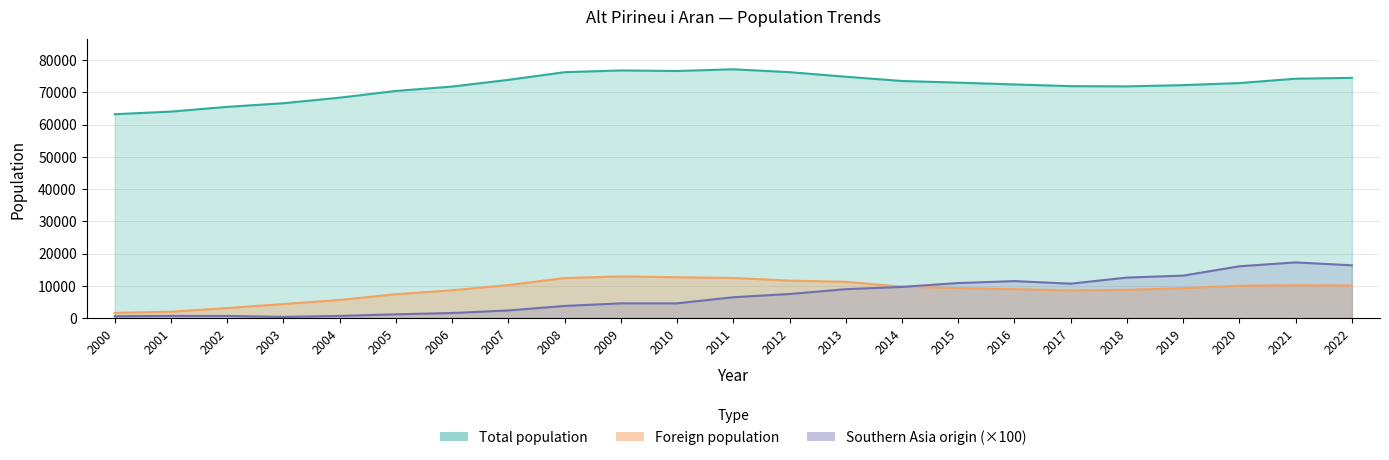

In Southern Asia origin, how many points are higher than both neighbors (excluding endpoints)?

2